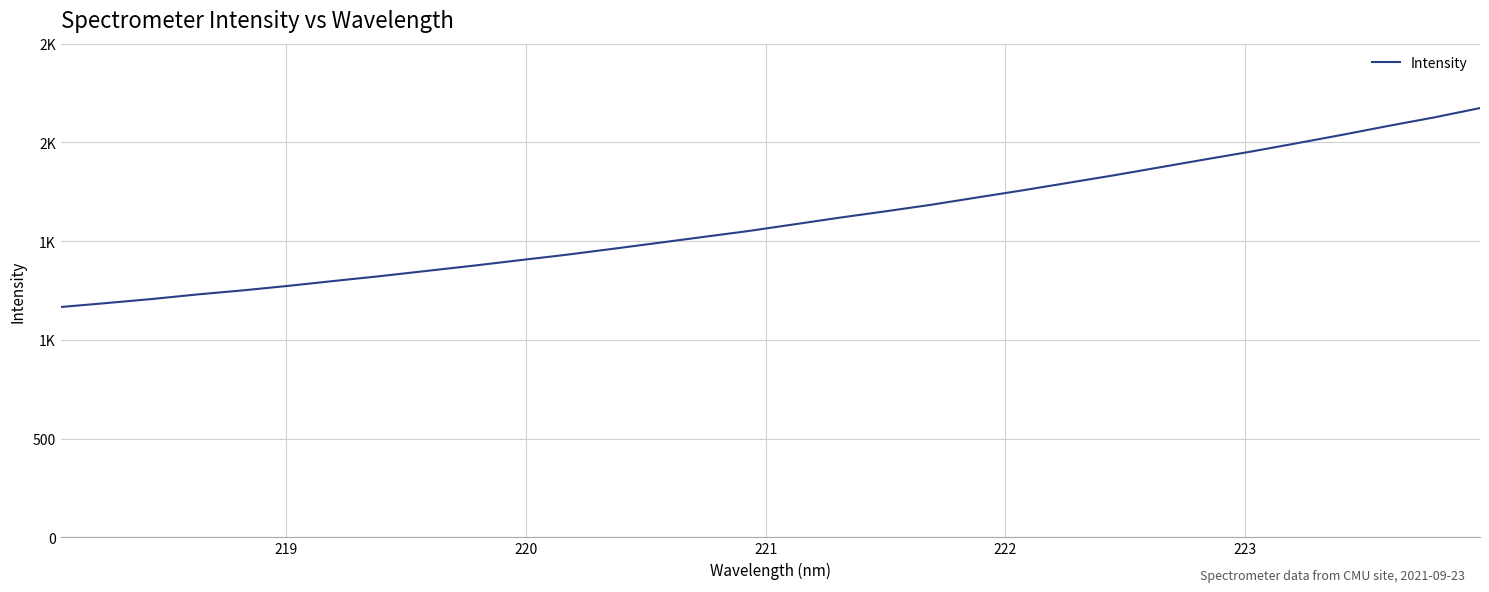

Does the chart display data point markers on the line(s)?

No